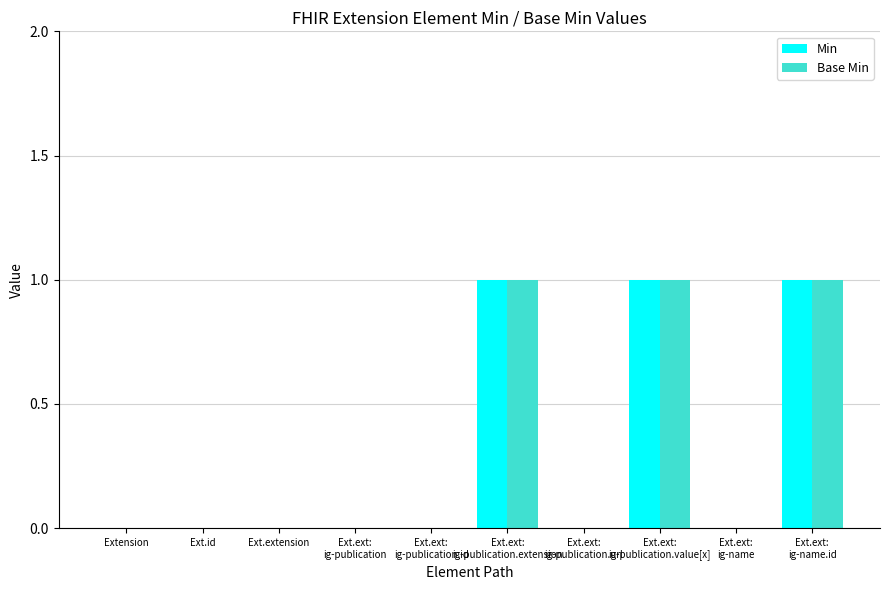

What is the sum of all Base Min values?

3